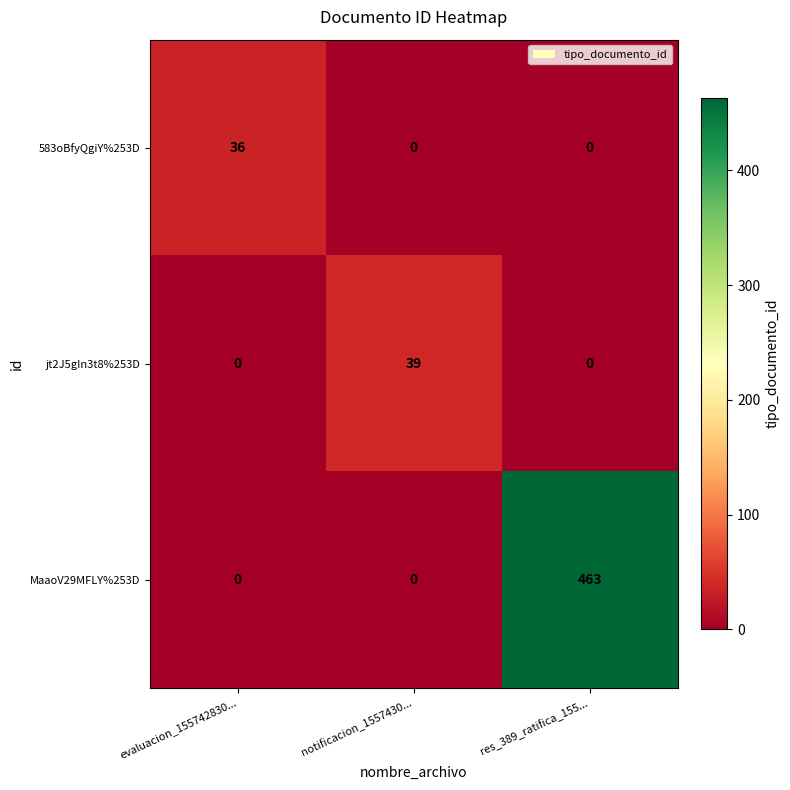

The value of jt2J5gIn3t8%253D at notificacion_1557430... is 15. True or false?

False